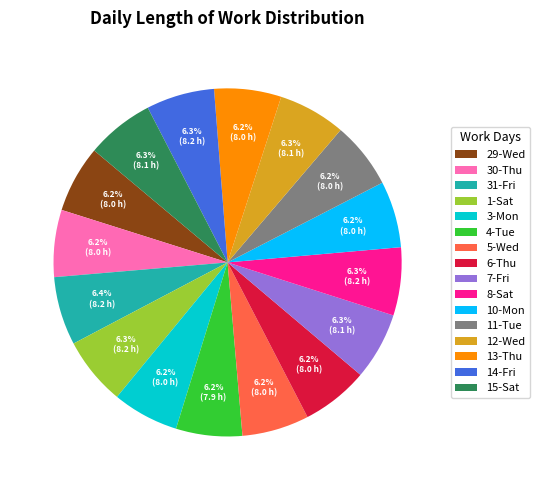

Combined, what portion of the pie is 4-Tue and 5-Wed?

12.4%